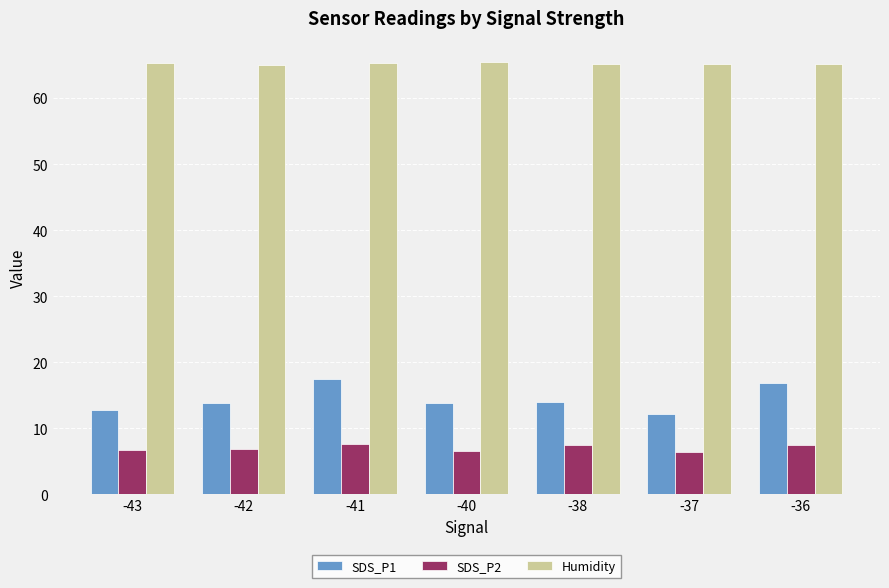

What are all the series names shown in the legend?

SDS_P1, SDS_P2, Humidity